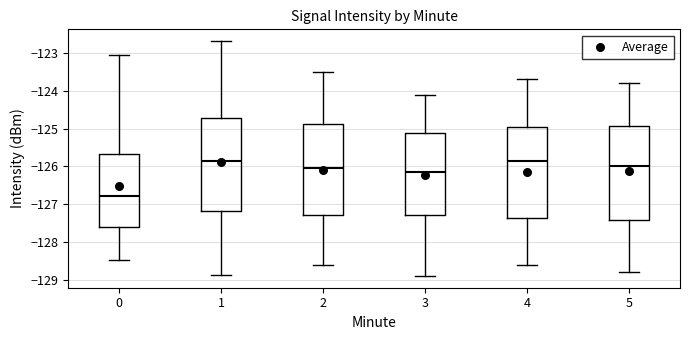

Reading left to right, transcribe this box plot: for each box, give where its median line is, the range the box spans, and where its two whiskers end, as read against the y-axis. The values are not printed on the chart, so give them approximately, as read against the axis.

0: median -126.8, box -127.6 to -125.7, whiskers -128.5 to -123.0
1: median -125.9, box -127.2 to -124.7, whiskers -128.9 to -122.7
2: median -126.0, box -127.3 to -124.9, whiskers -128.6 to -123.5
3: median -126.1, box -127.3 to -125.1, whiskers -128.9 to -124.1
4: median -125.8, box -127.4 to -124.9, whiskers -128.6 to -123.7
5: median -126.0, box -127.4 to -124.9, whiskers -128.8 to -123.8